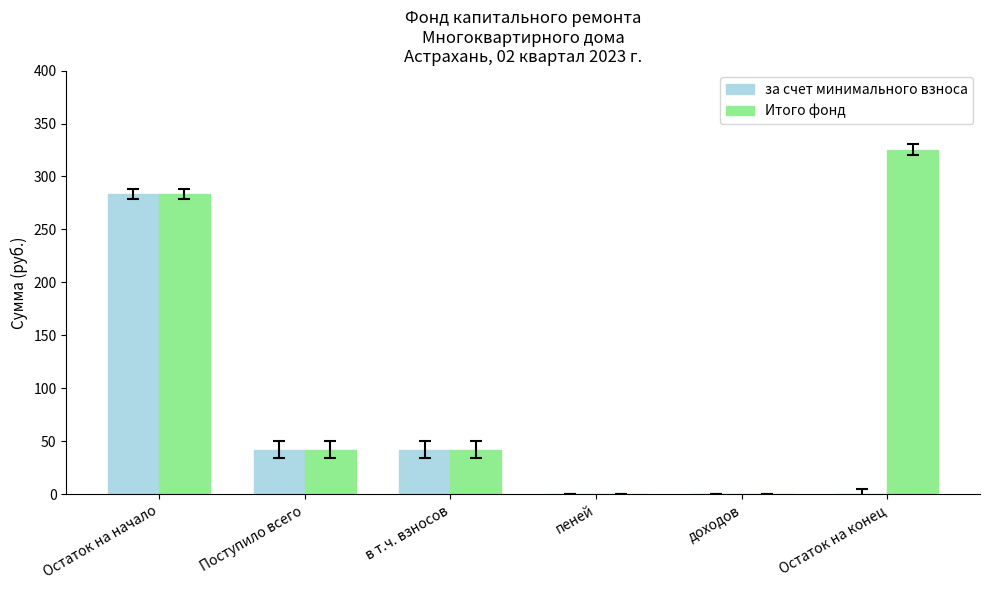

Which series has the largest total across all categories?

Итого фонд